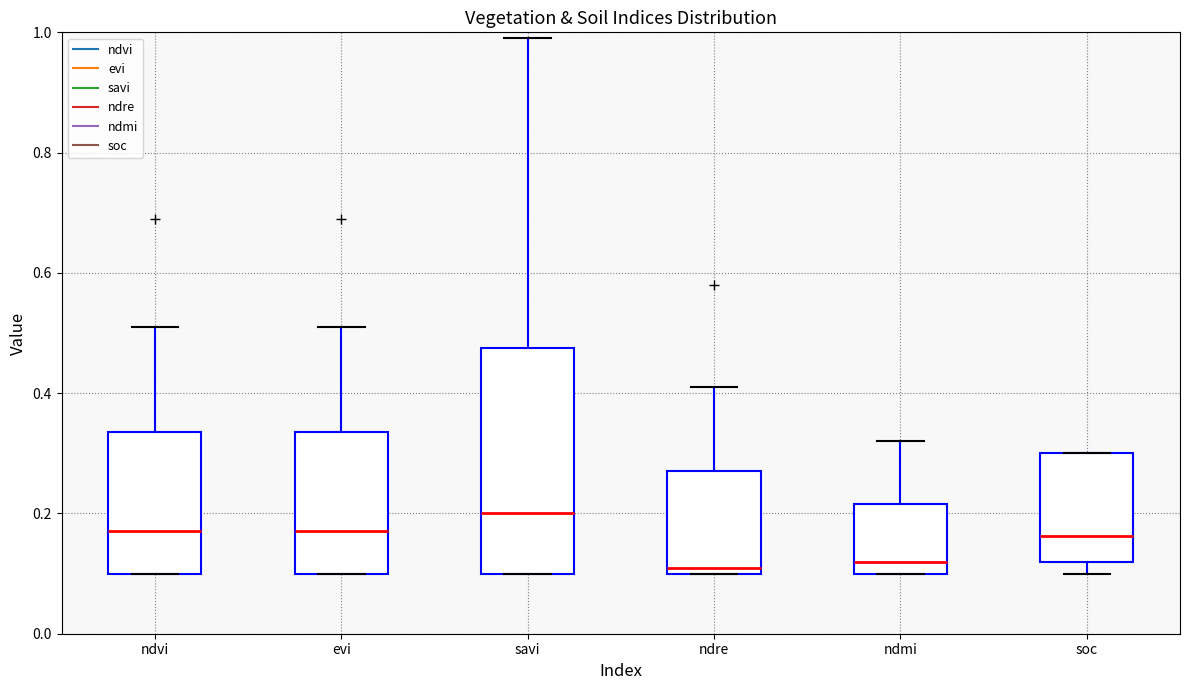

Reading left to right, read every box against the y-axis: the position of its median line, the range the box covers, and the ends of its whiskers. The values are not printed on the chart, so give them approximately, as read against the axis.

ndvi: median 0.18, box 0.10 to 0.34, whiskers 0.10 to 0.52
evi: median 0.18, box 0.10 to 0.34, whiskers 0.10 to 0.52
savi: median 0.20, box 0.10 to 0.48, whiskers 0.10 to 1.00
ndre: median 0.12, box 0.10 to 0.28, whiskers 0.10 to 0.42
ndmi: median 0.12, box 0.10 to 0.22, whiskers 0.10 to 0.32
soc: median 0.16, box 0.12 to 0.30, whiskers 0.10 to 0.30